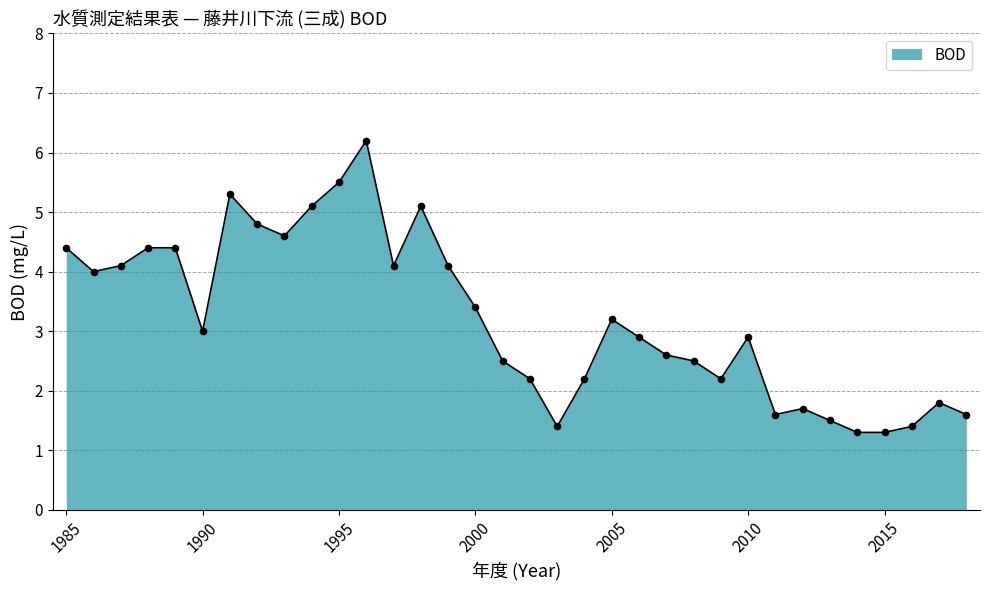

What is the difference between the maximum and minimum values?

4.9